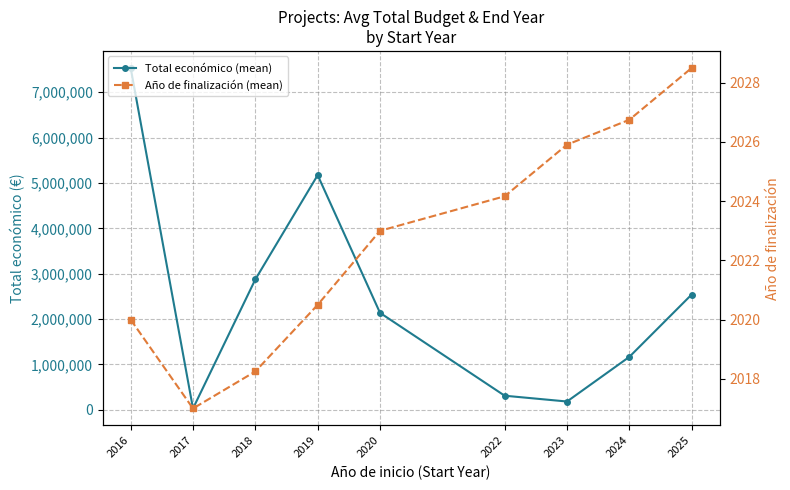

What is the minimum value for Año de finalización (mean)?

2017.0